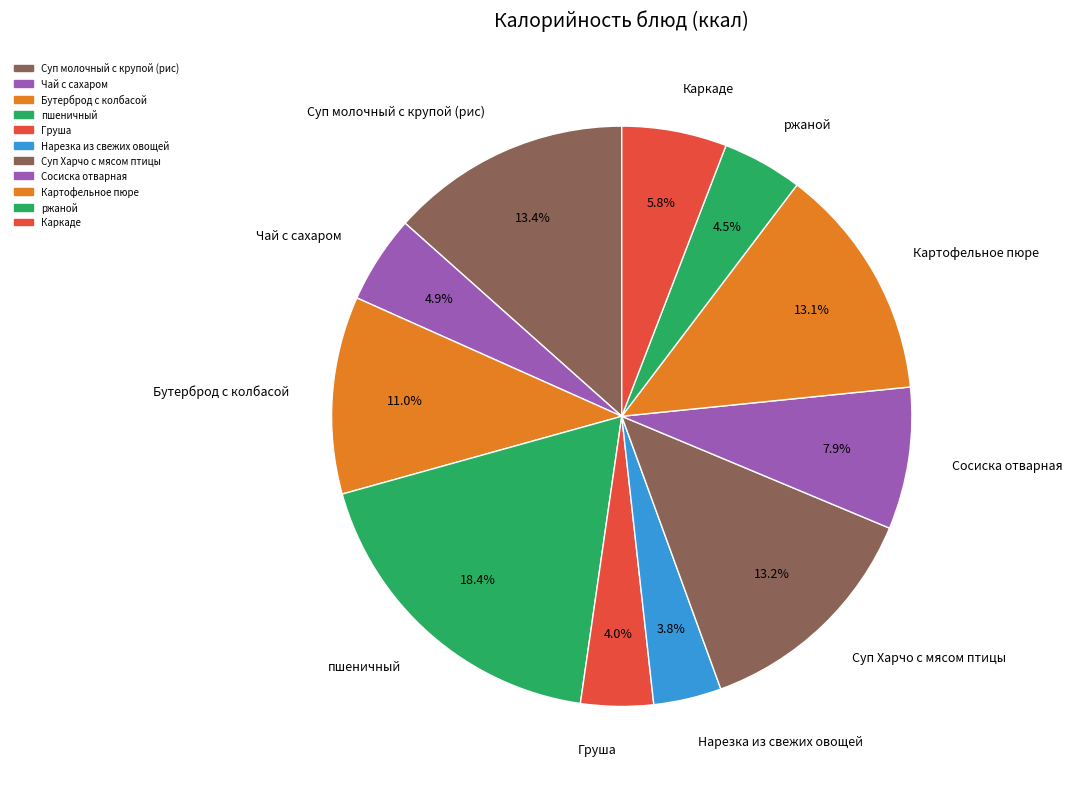

Count the number of slices in the pie.

11